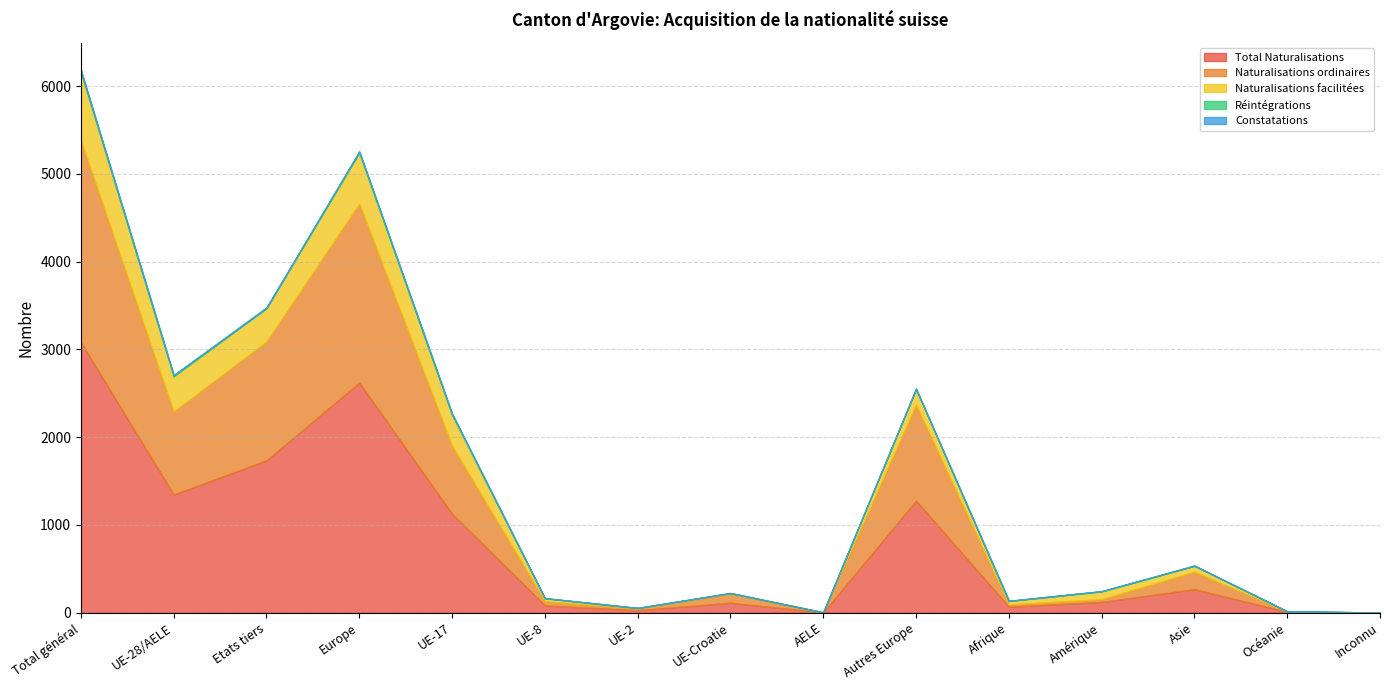

Reading left to right, list all the values displayed in this chart.

Total Naturalisations: Total général=3079	UE-28/AELE=1345	Etats tiers=1734	Europe=2620	UE-17=1126	UE-8=81	UE-2=26	UE-Croatie=111	AELE=1	Autres Europe=1275	Afrique=66	Amérique=120	Asie=266	Océanie=7	Inconnu=0
Naturalisations ordinaires: Total général=2301	UE-28/AELE=946	Etats tiers=1355	Europe=2040	UE-17=775	UE-8=48	UE-2=20	UE-Croatie=103	AELE=0	Autres Europe=1094	Afrique=26	Amérique=32	Asie=199	Océanie=4	Inconnu=0
Naturalisations facilitées: Total général=778	UE-28/AELE=399	Etats tiers=379	Europe=580	UE-17=351	UE-8=33	UE-2=6	UE-Croatie=8	AELE=1	Autres Europe=181	Afrique=40	Amérique=88	Asie=67	Océanie=3	Inconnu=0
Réintégrations: Total général=19	UE-28/AELE=15	Etats tiers=4	Europe=15	UE-17=13	UE-8=2	UE-2=0	UE-Croatie=0	AELE=0	Autres Europe=0	Afrique=0	Amérique=3	Asie=1	Océanie=0	Inconnu=0
Constatations: Total général=8	UE-28/AELE=1	Etats tiers=7	Europe=1	UE-17=1	UE-8=0	UE-2=0	UE-Croatie=0	AELE=0	Autres Europe=0	Afrique=2	Amérique=1	Asie=4	Océanie=0	Inconnu=0